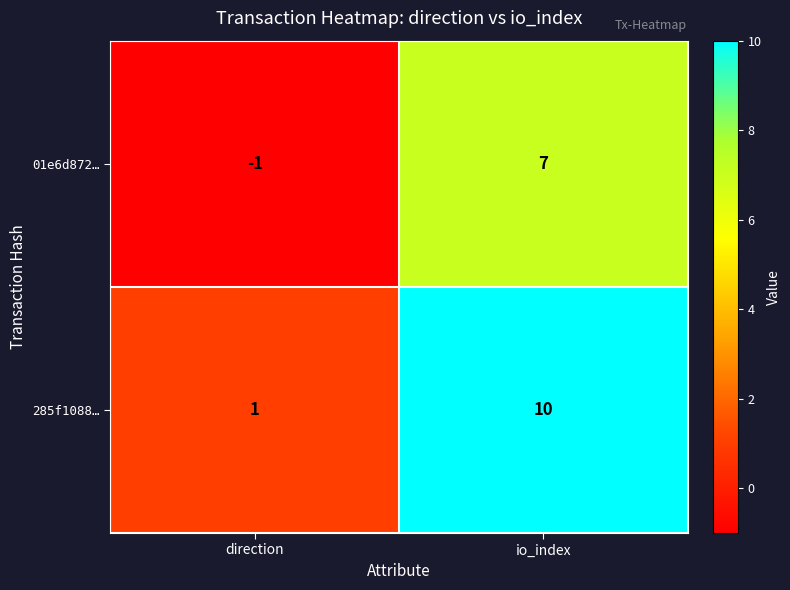

Rank the series by their maximum value, from highest to lowest.

285f1088…, 01e6d872…